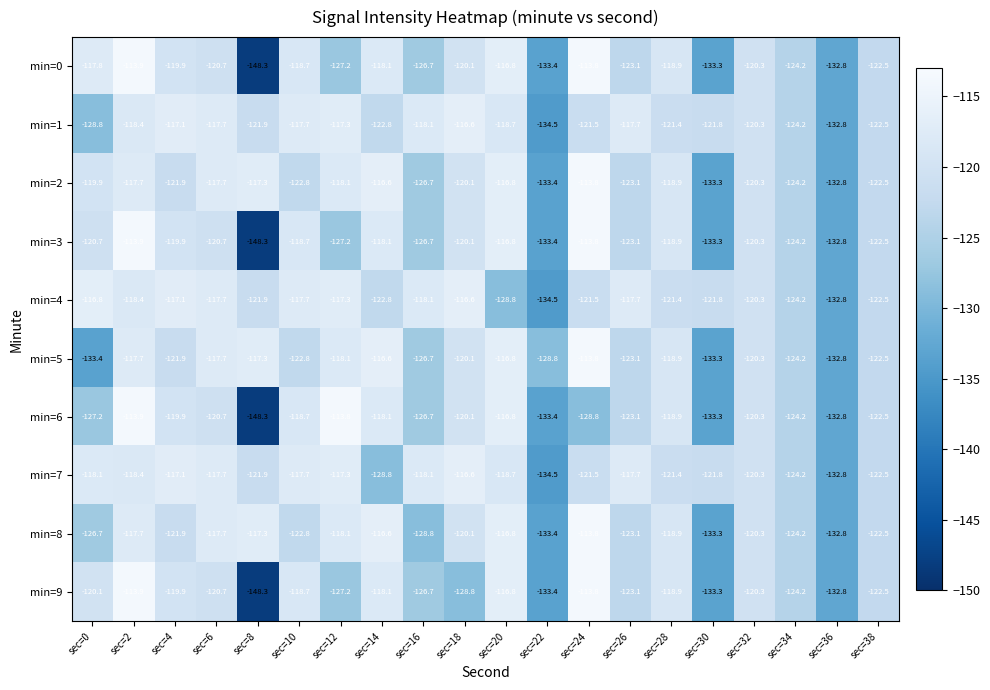

At which category is the sum across all series the highest?

sec=2